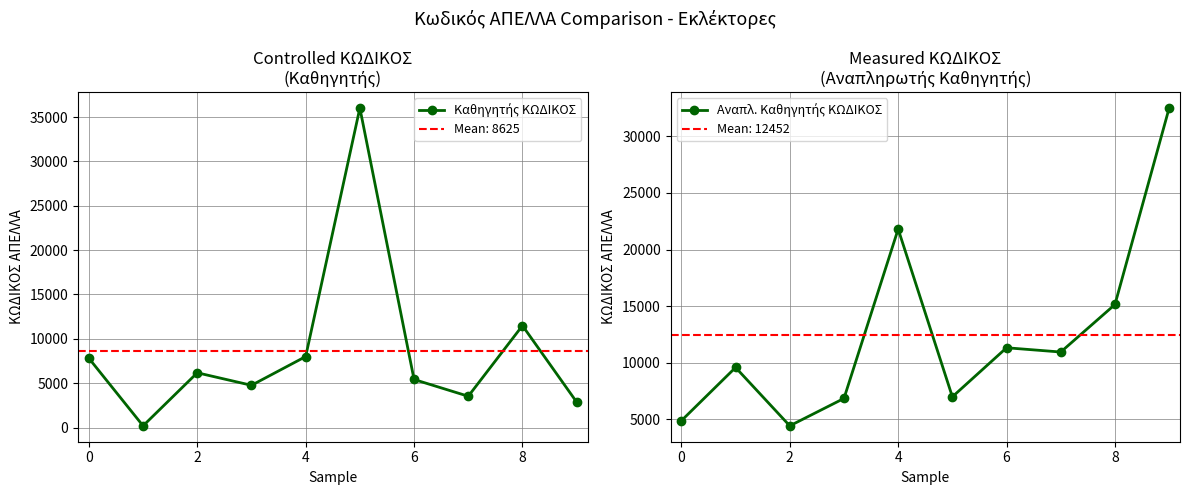

How many interior local valleys does the Καθηγητής ΚΩΔΙΚΟΣ series have?

3